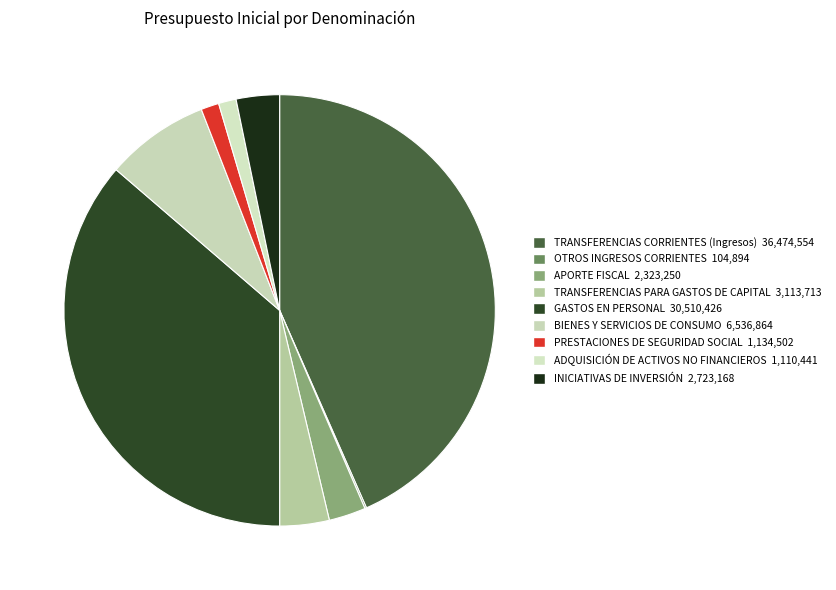

How many segments does this pie chart have?

9